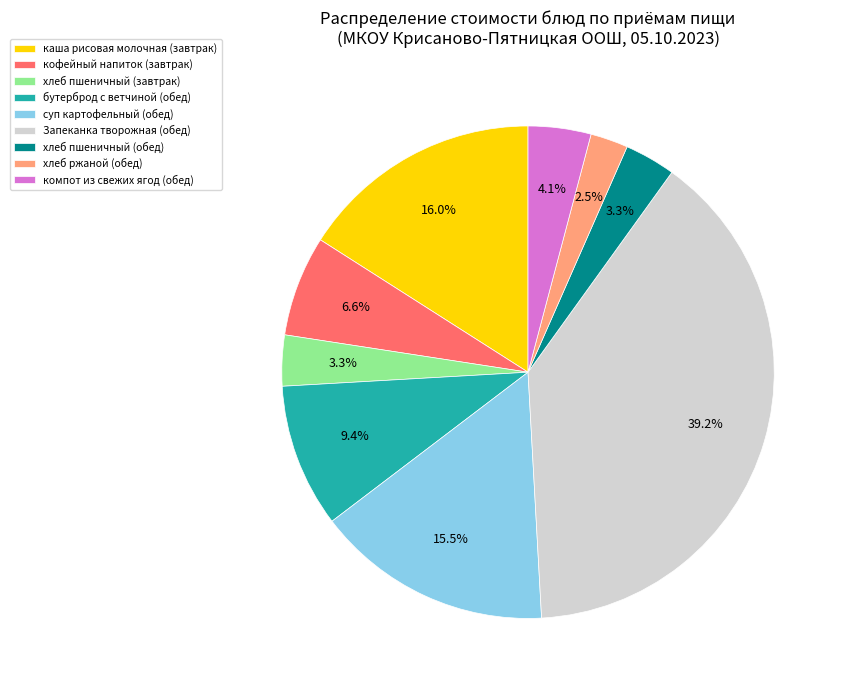

The каша рисовая молочная (завтрак) slice represents 16% of the pie. True or false?

True